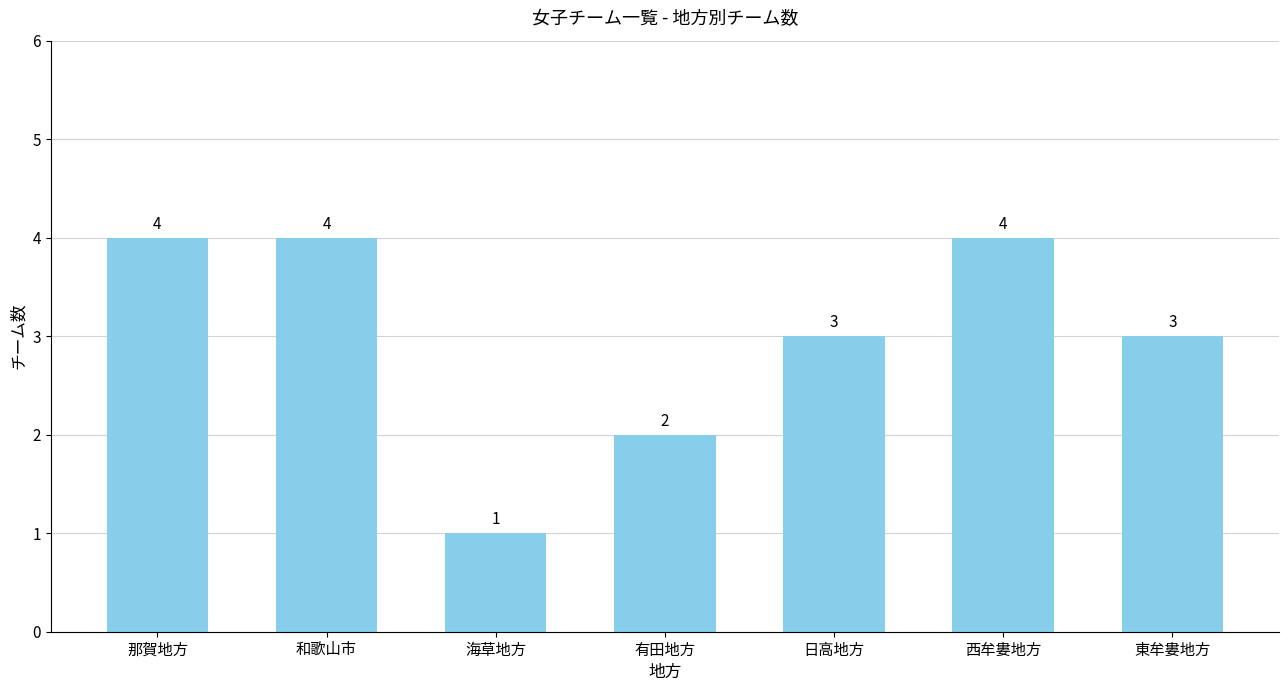

The value at 東牟婁地方 is 3. True or false?

True